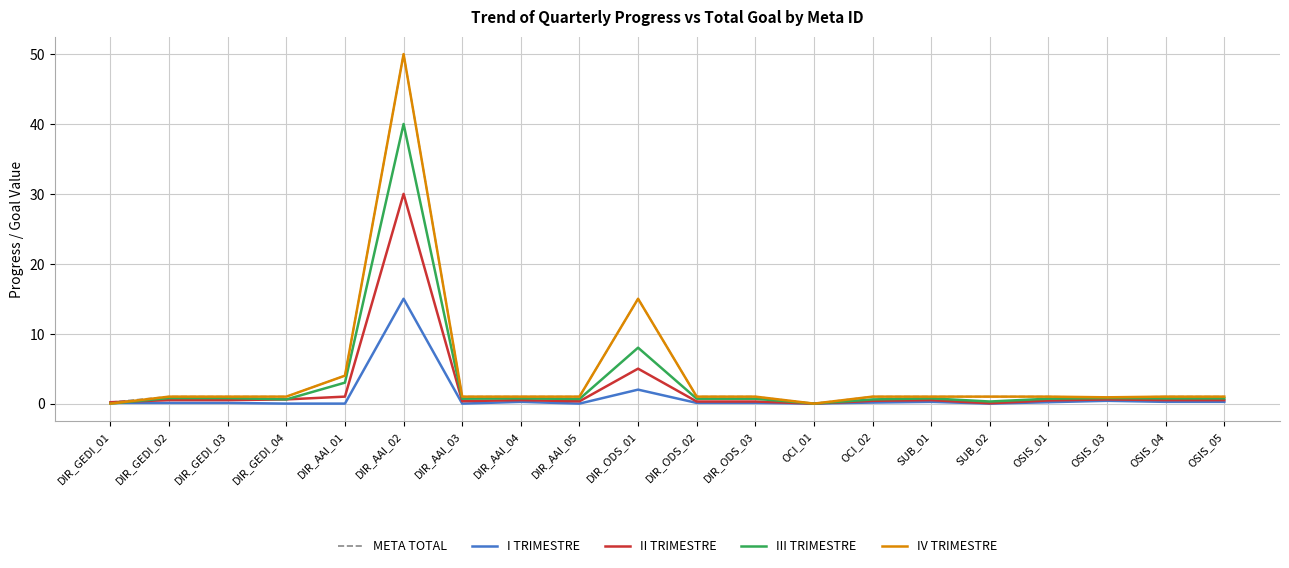

The value of META TOTAL at DIR_ODS_01 is 15.0. True or false?

True